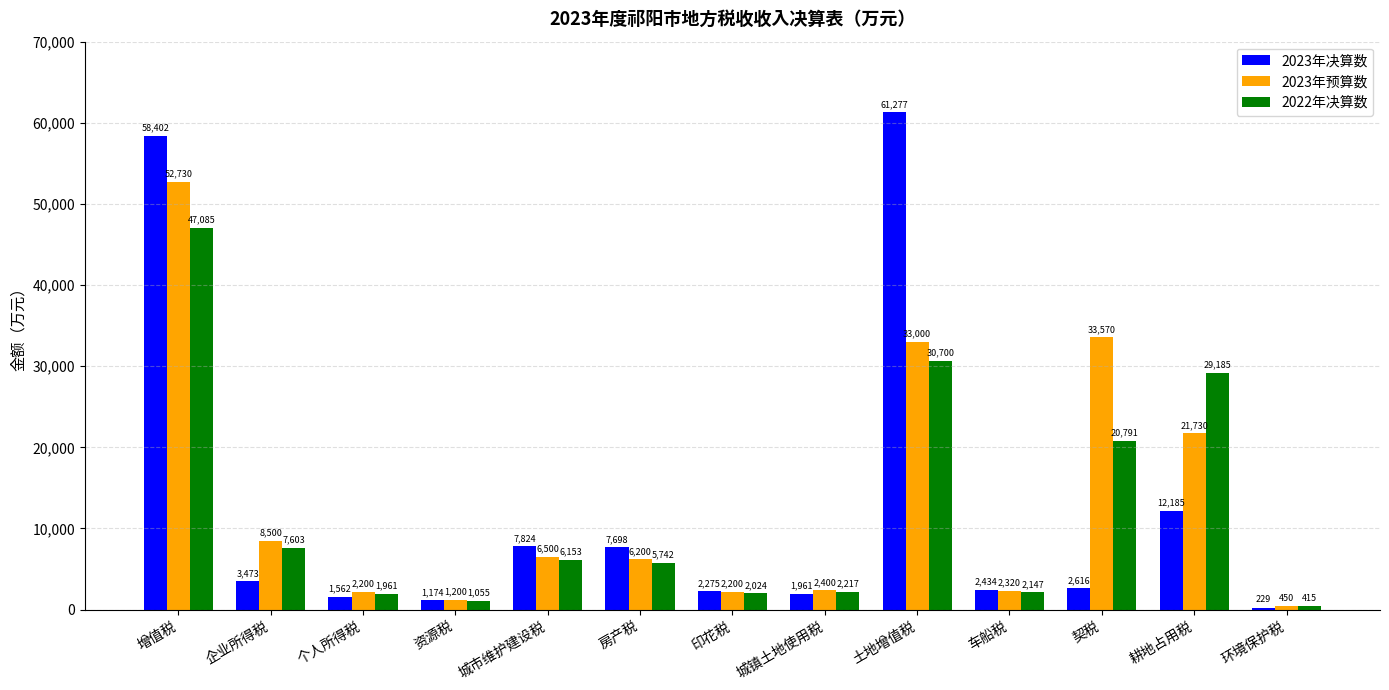

How many bars are there in each group?

3